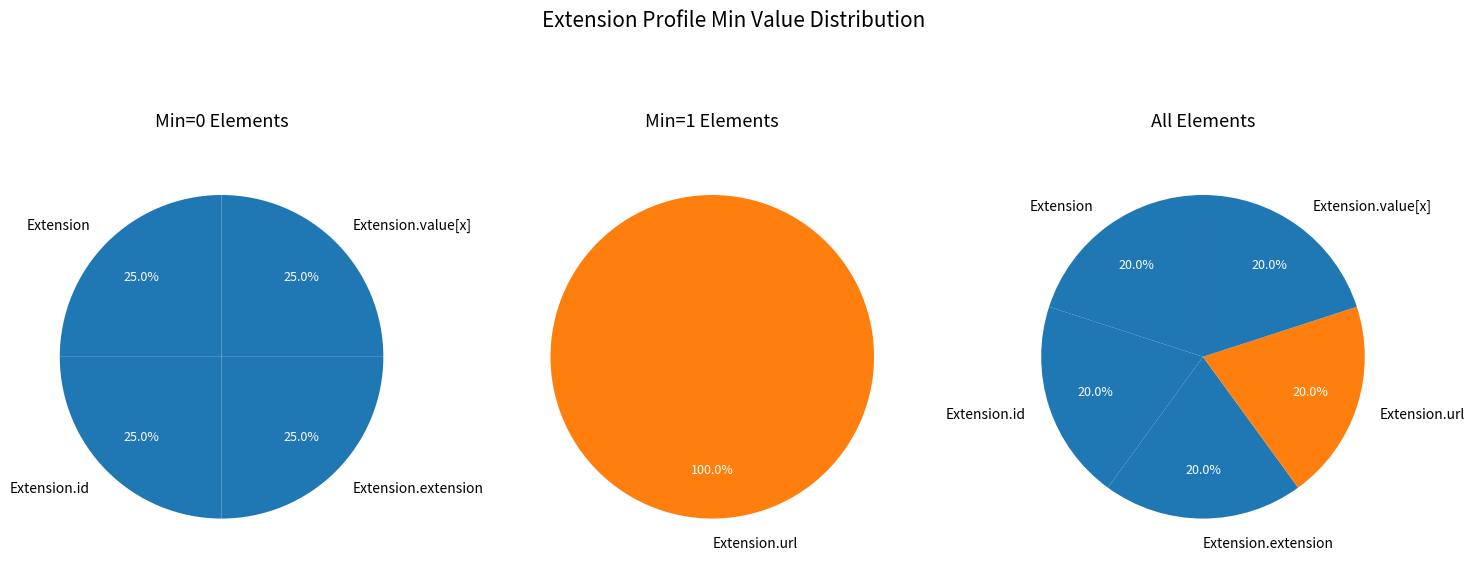

How many segments does this pie chart have?

5